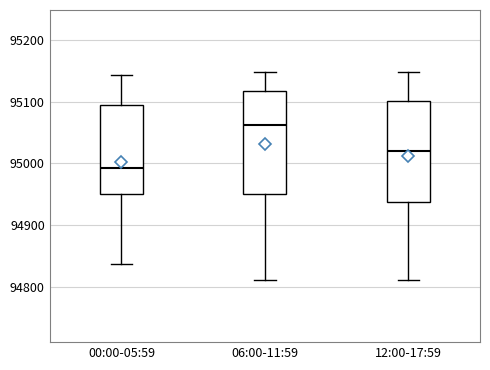

Reading left to right, transcribe this box plot: for each box, give where its median line is, the range the box spans, and where its two whiskers end, as read against the y-axis. The values are not printed on the chart, so give them approximately, as read against the axis.

00:00-05:59: median 94990, box 94950 to 95090, whiskers 94840 to 95140
06:00-11:59: median 95060, box 94950 to 95120, whiskers 94810 to 95150
12:00-17:59: median 95020, box 94940 to 95100, whiskers 94810 to 95150